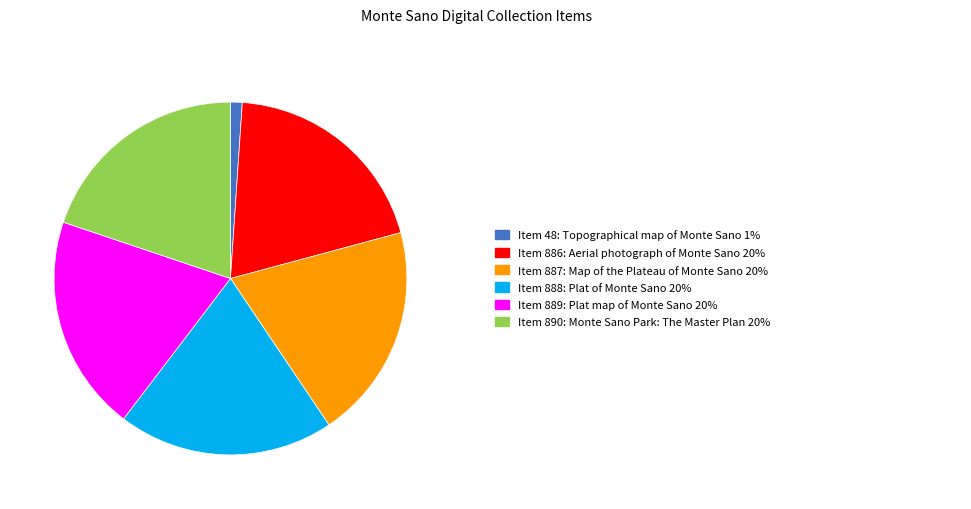

Is there a majority slice in this chart?

No